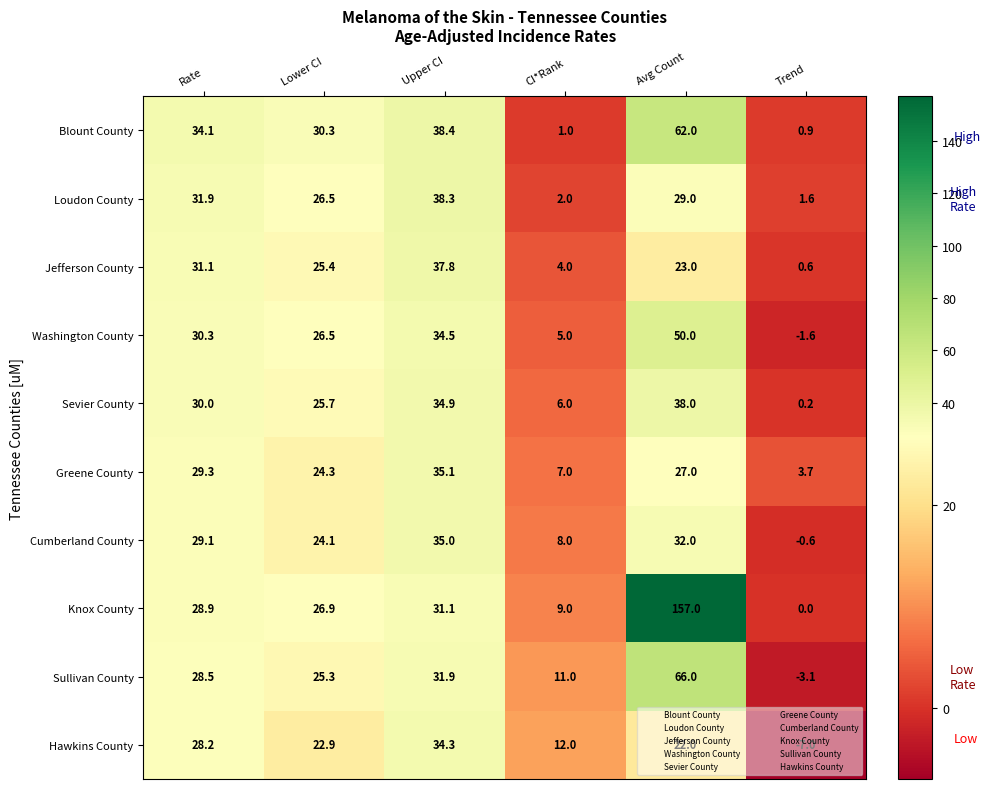

At which label is Hawkins County closest to 13?

CI*Rank